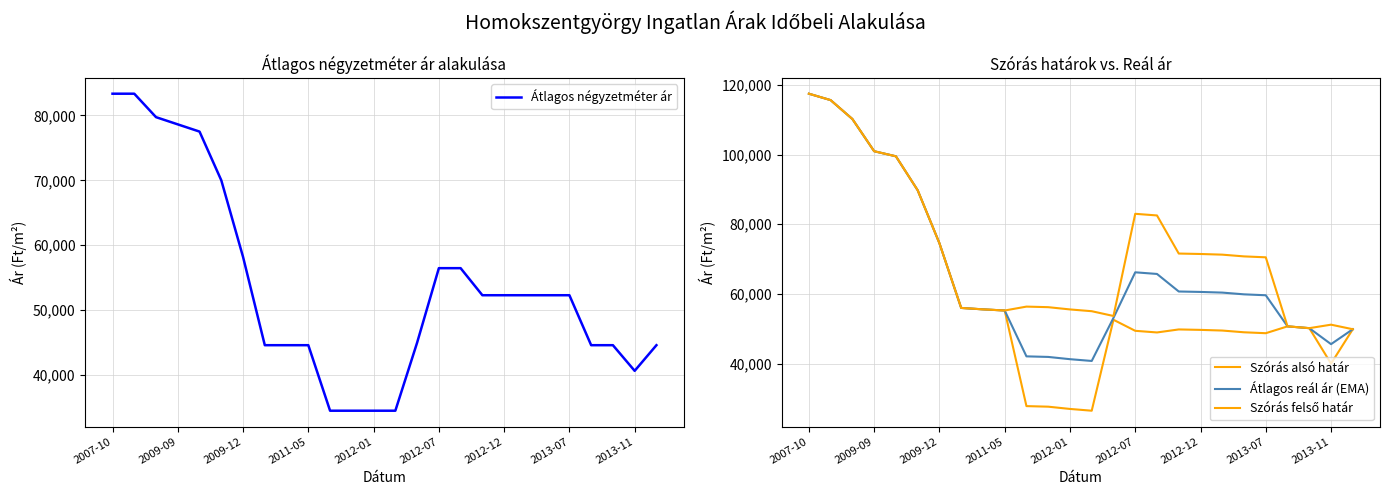

What is the average value of the Átlagos négyzetméter ár series?

53718